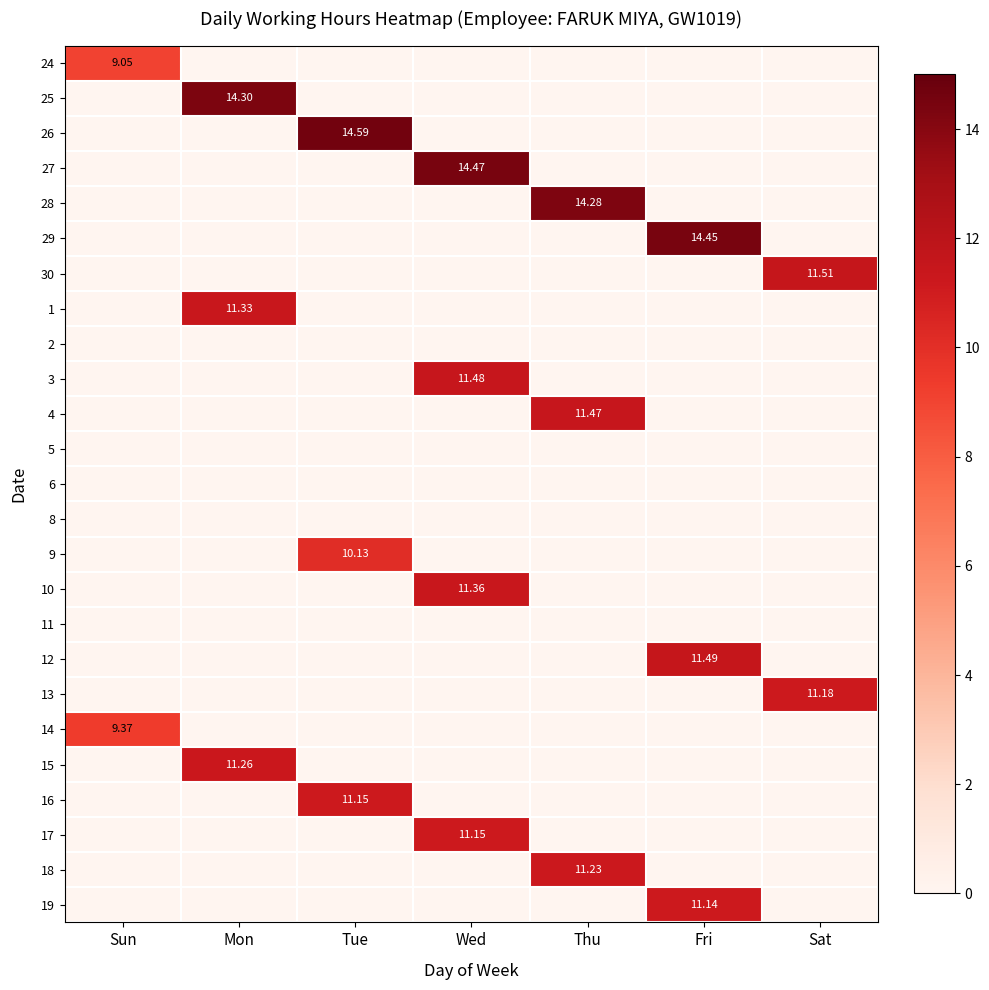

True or false: 28 has a value of -6.5 at Wed.

False